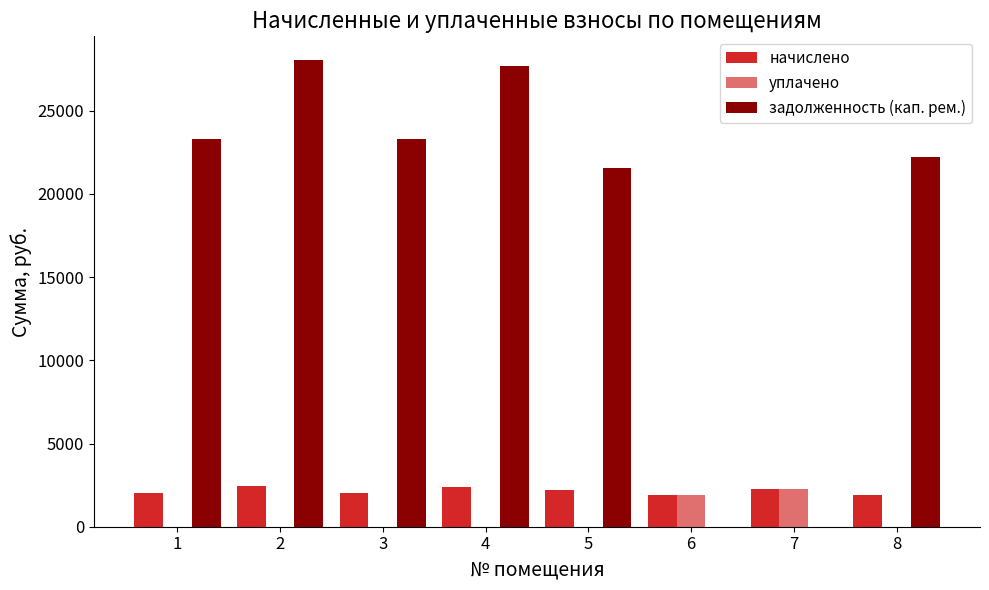

What is the highest value of the задолженность (кап. рем.) series?

28066.5